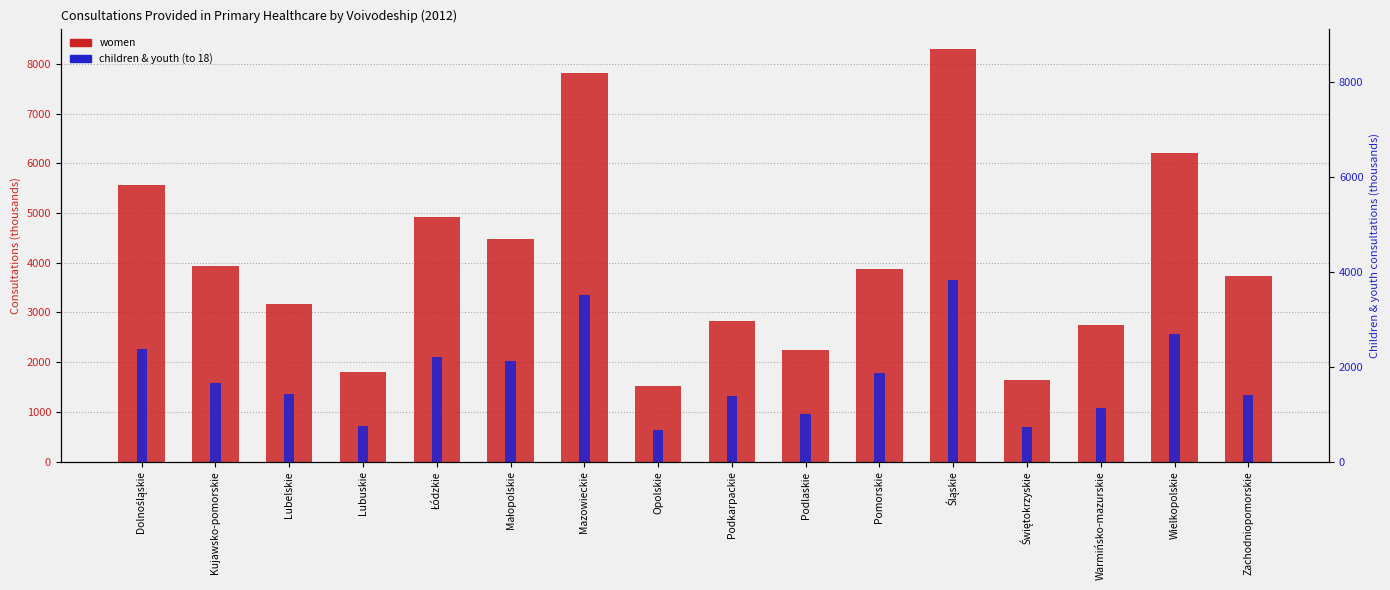

Rank the series by their maximum value, from highest to lowest.

women, children & youth (to 18)